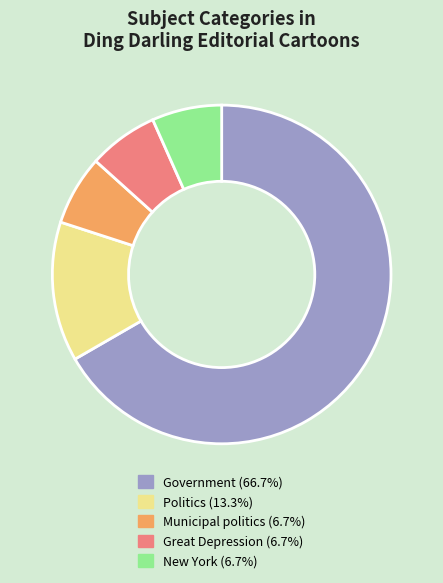

Is the sum of New York and Politics greater than half?

No